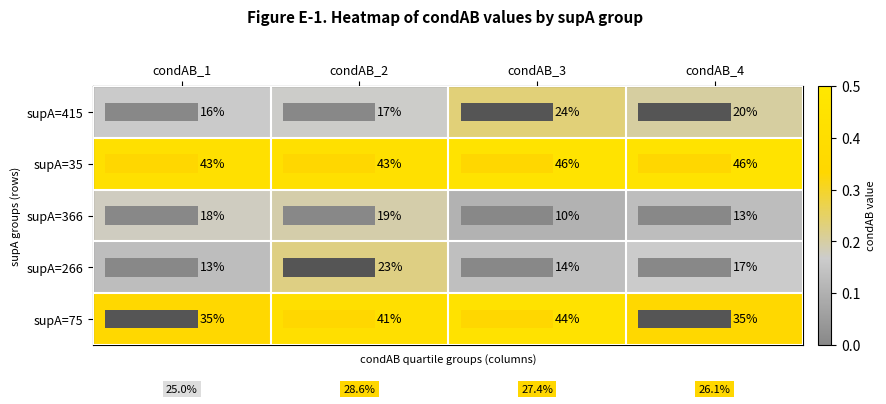

At which label does supA=266 reach its minimum?

condAB_1